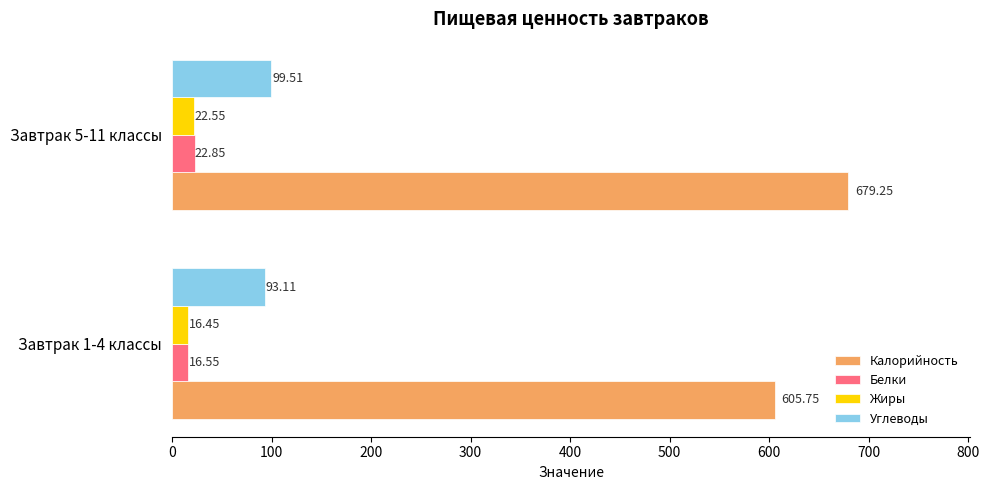

Rank the series by their maximum value, from lowest to highest.

Жиры, Белки, Углеводы, Калорийность